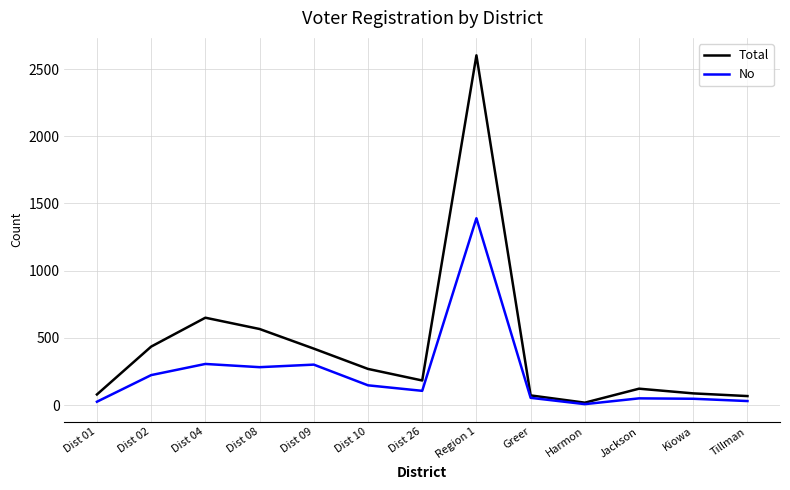

How many lines are shown in the chart?

2